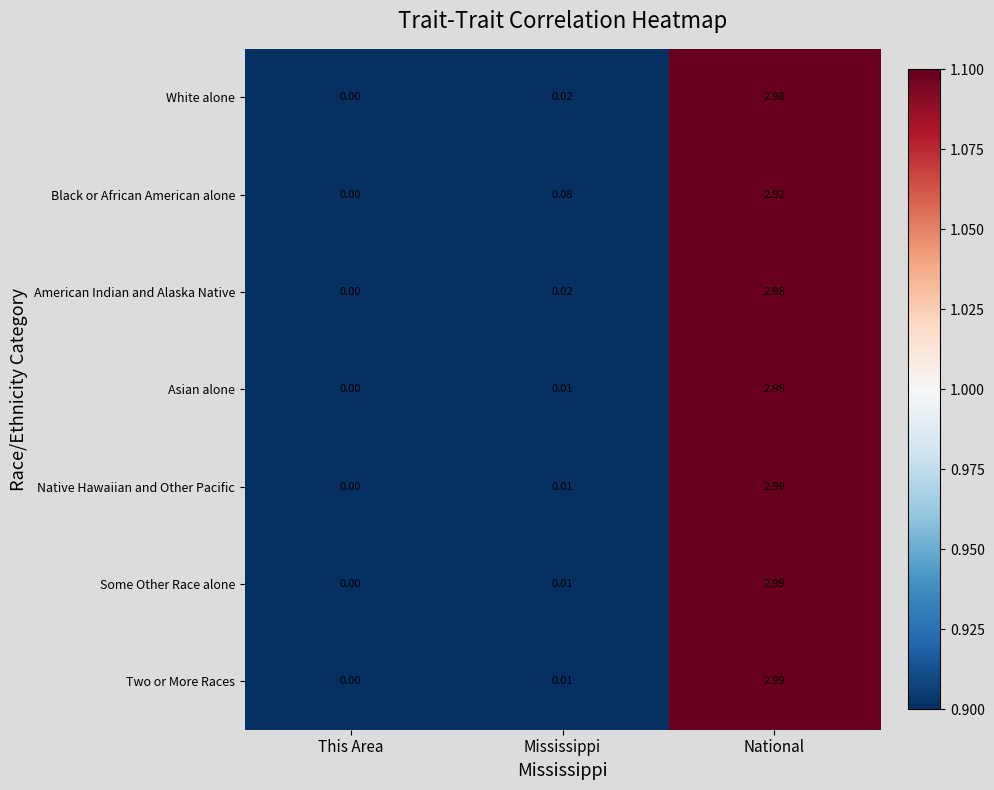

Count the number of data series in this chart.

7